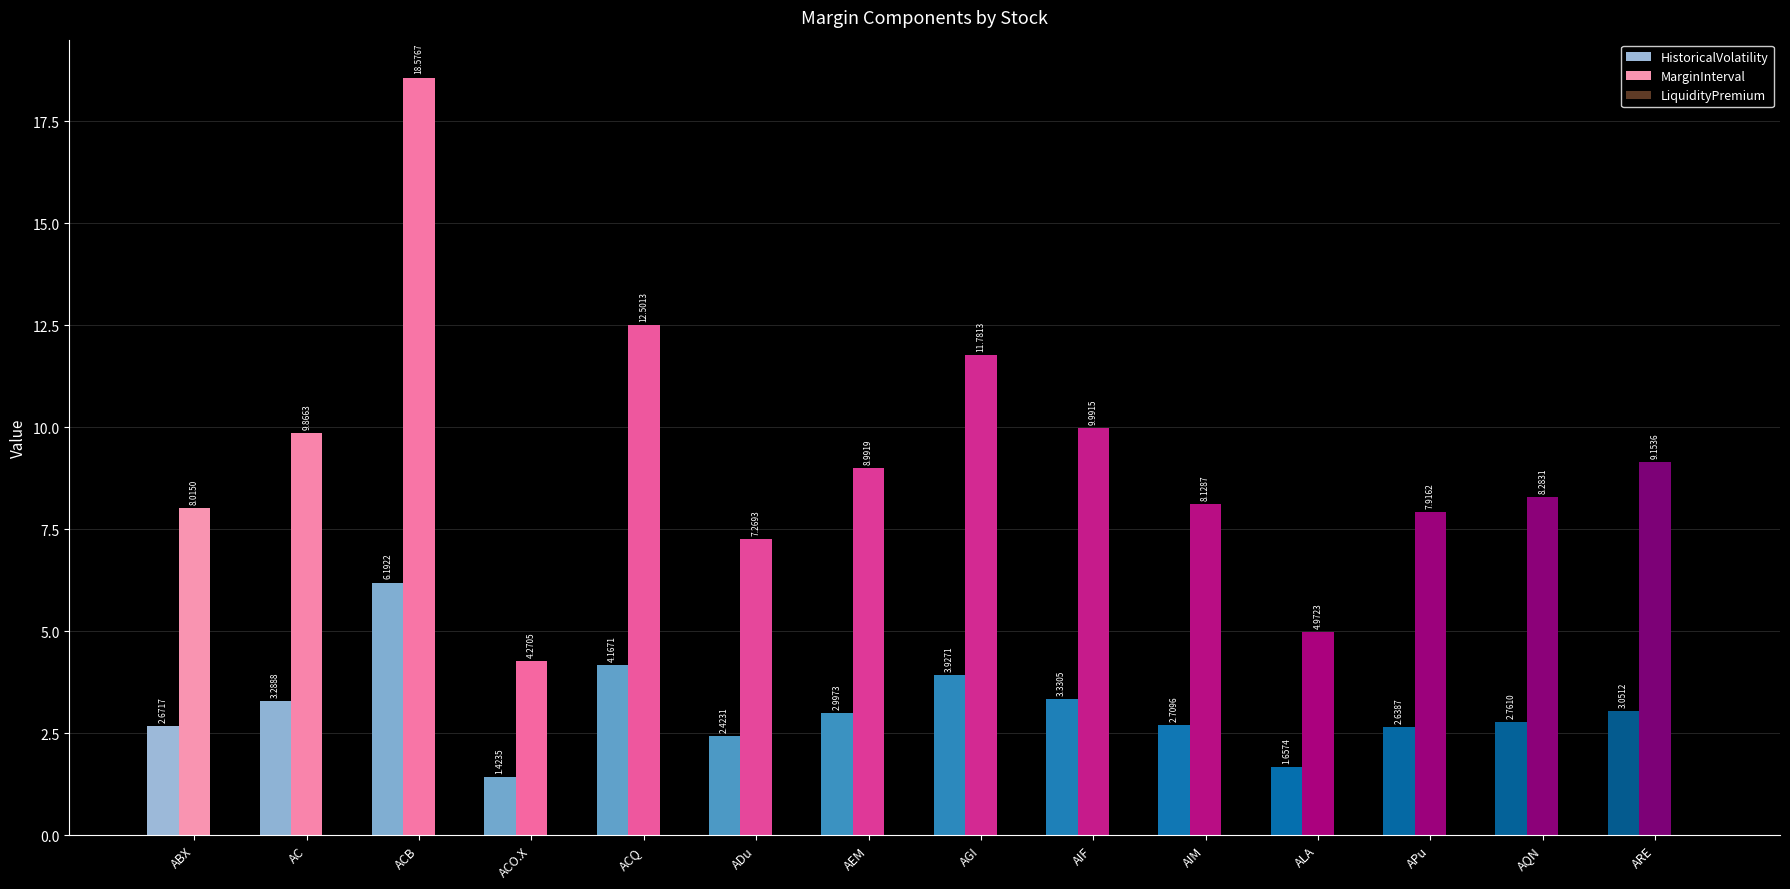

Which label corresponds to the largest value in the chart?

ACB